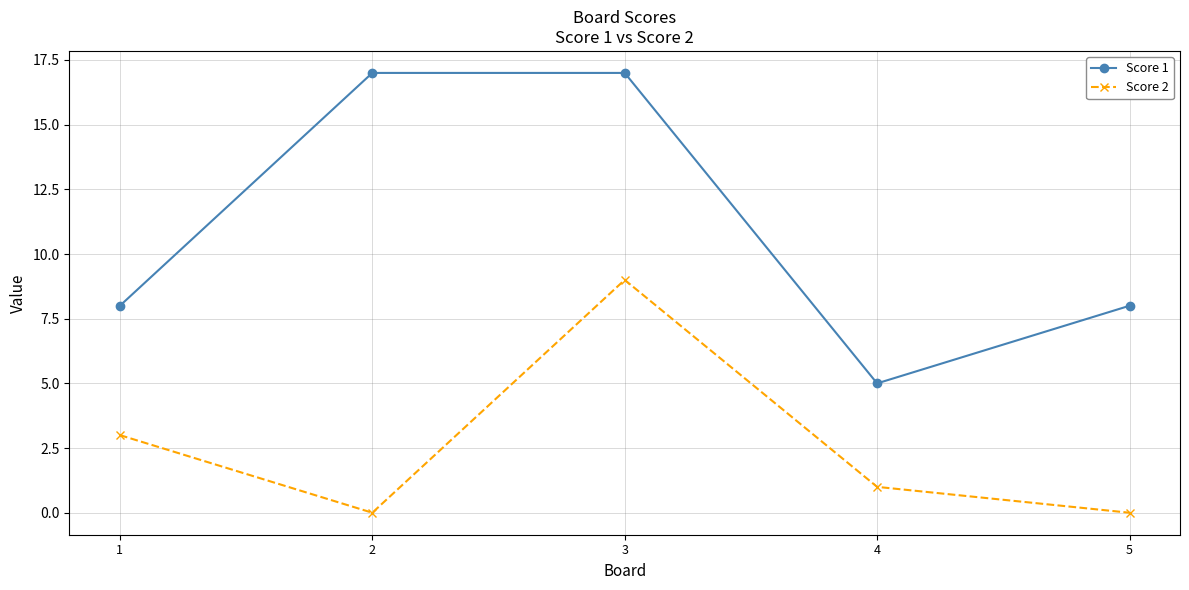

List the series in order of their overall mean, highest first.

Score 1, Score 2